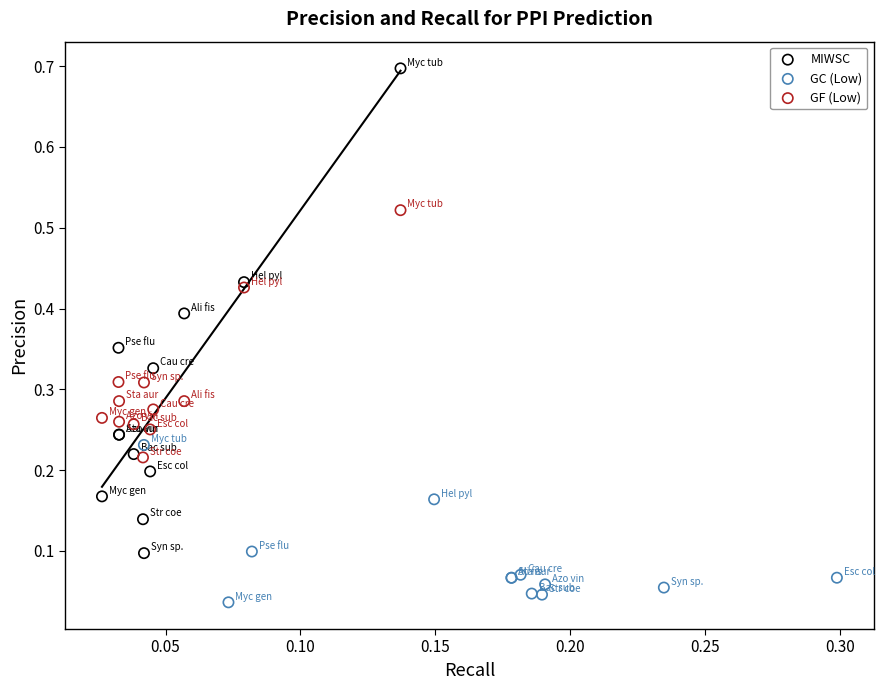

Which series contains the lowest Y value?

GC (Low)